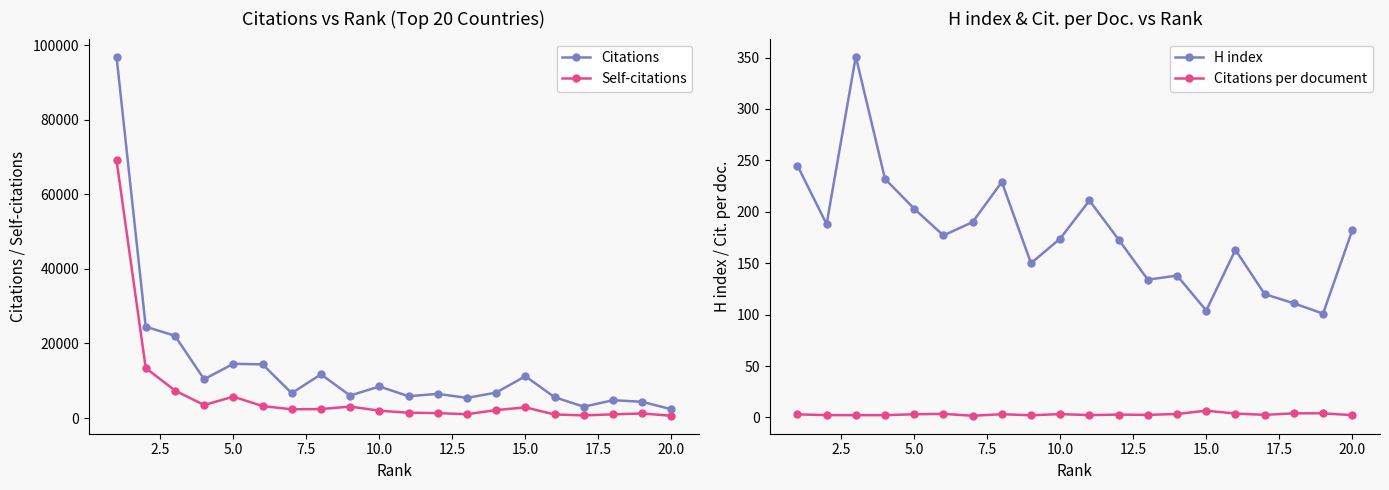

True or false: Self-citations has more than 1 points higher than both neighbors.

True